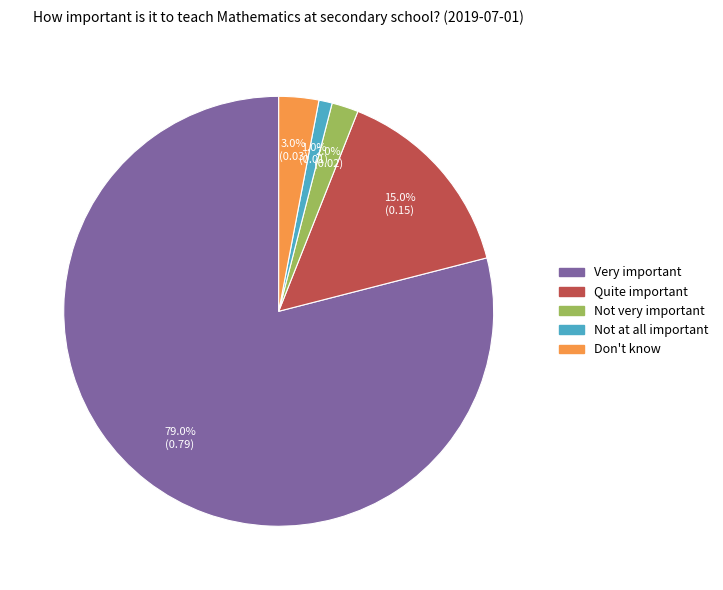

Does Not very important represent more than half of the total?

No